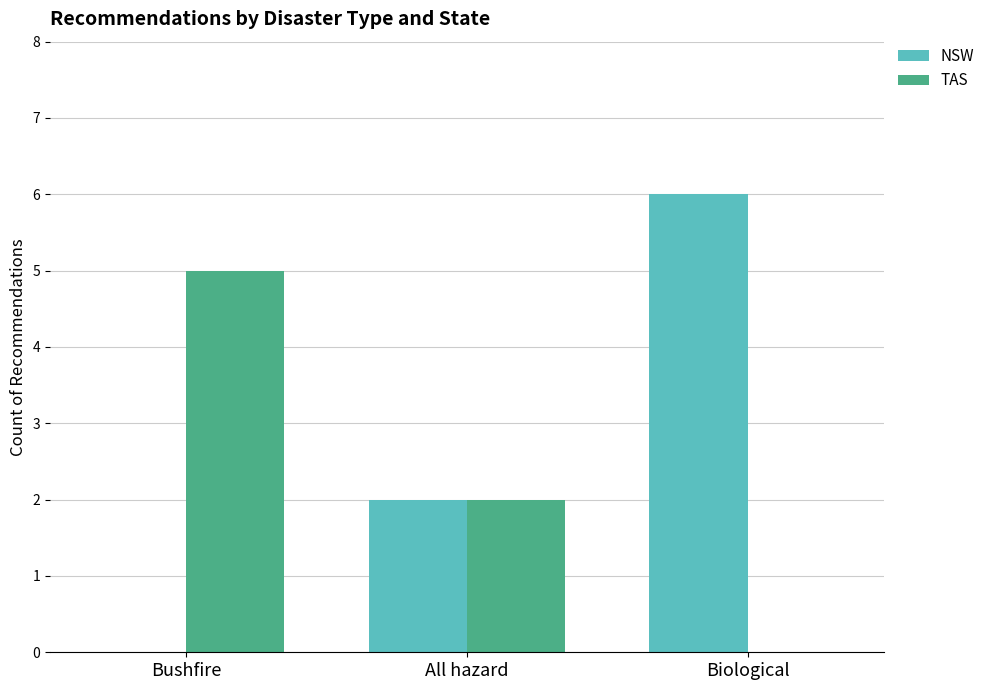

Count the number of categories in the chart.

3